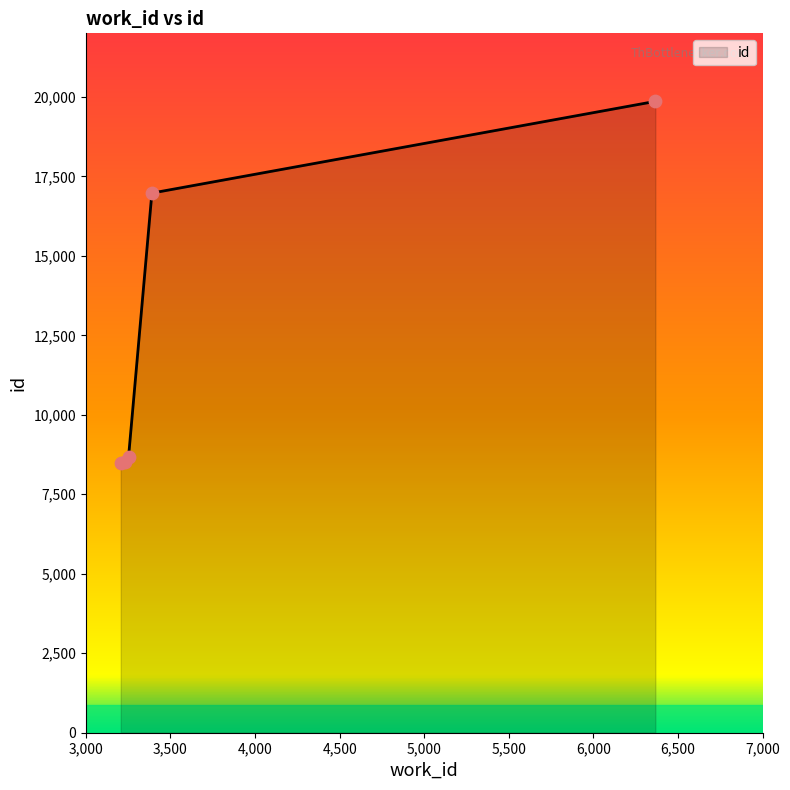

What is the minimum value shown in the chart?

8479